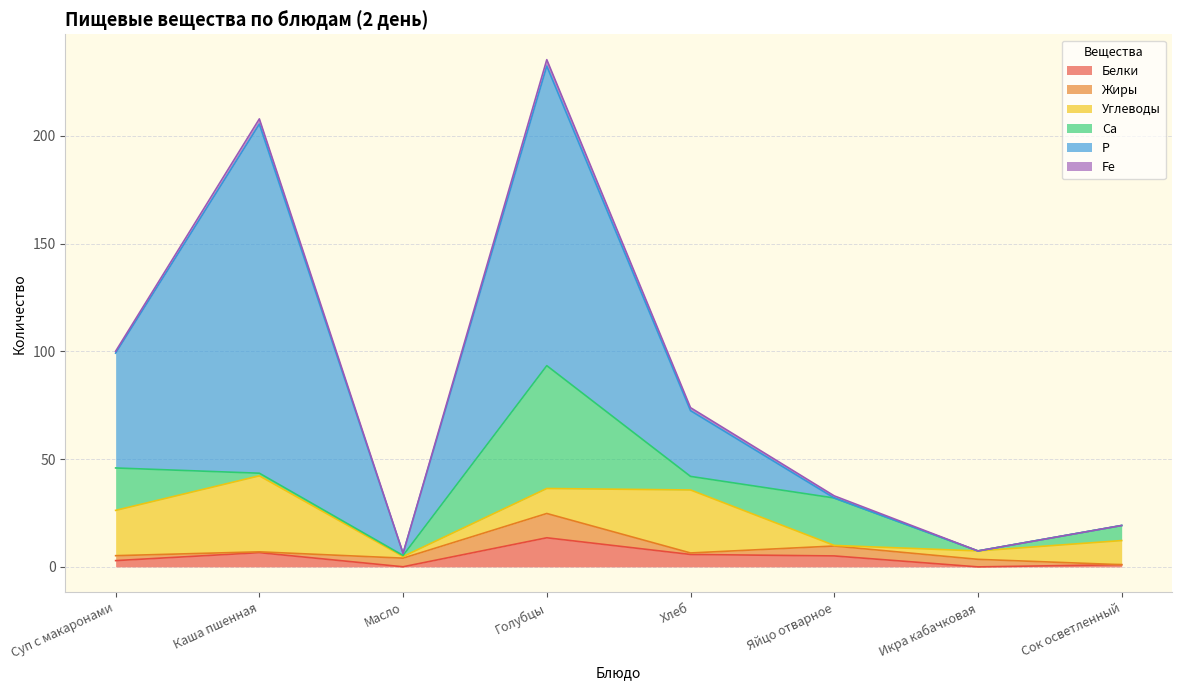

What is the greatest value displayed?

162.0